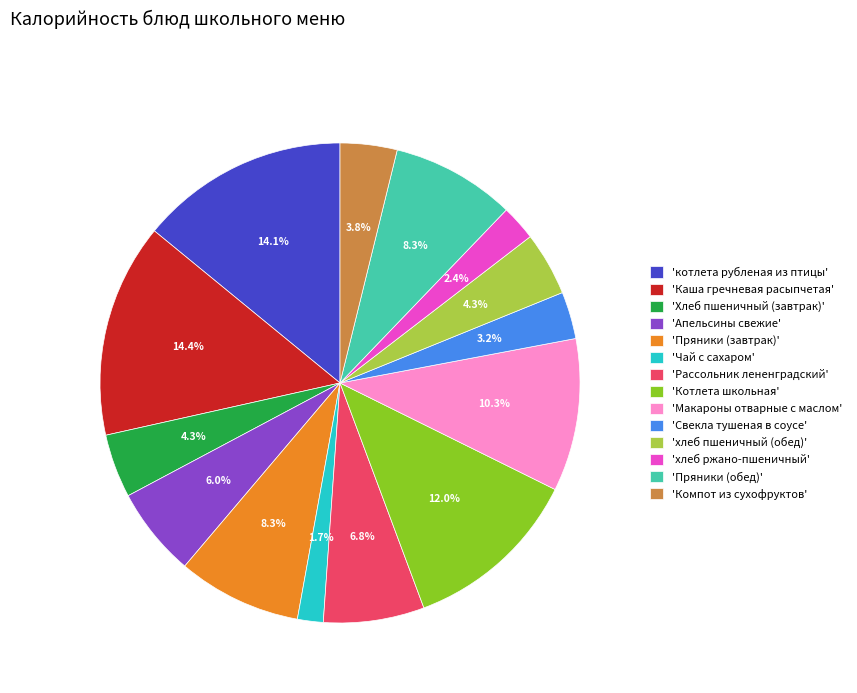

Is there a majority slice in this chart?

No